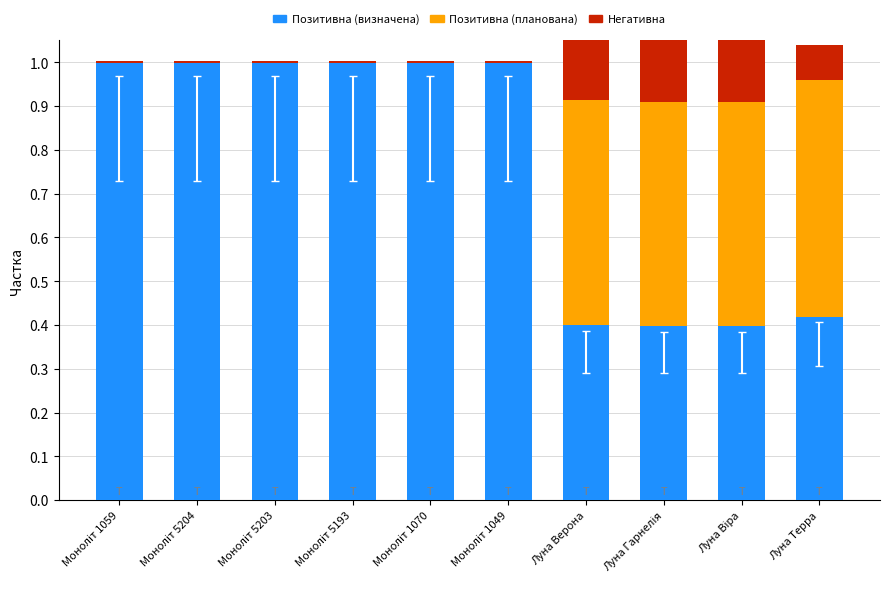

Between Моноліт 5204 and Луна Віра, which series saw the biggest shift?

Позитивна (визначена)